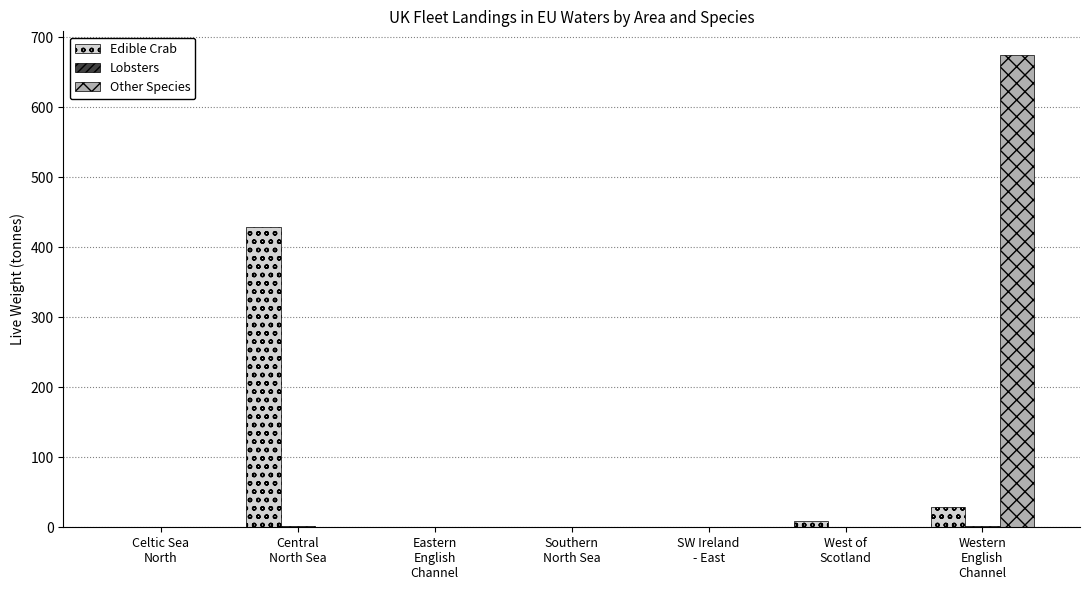

What is the maximum value shown in the chart?

674.5